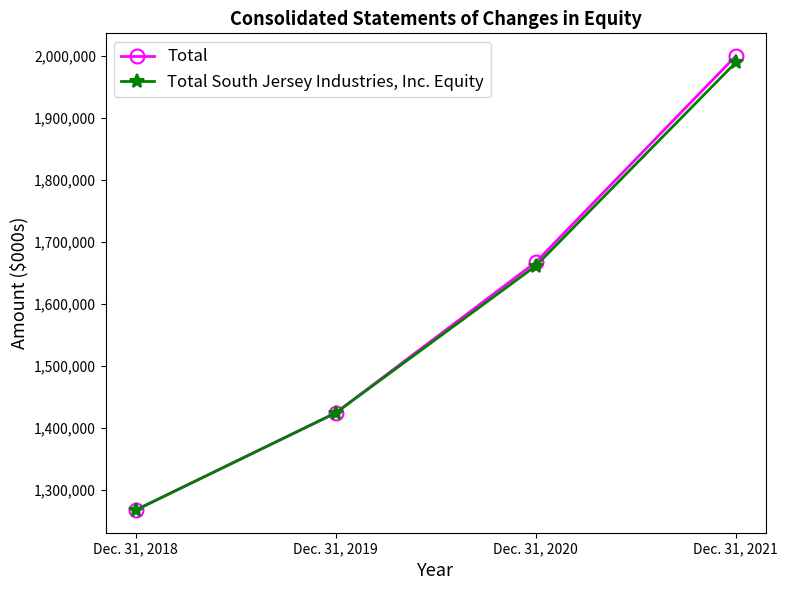

Which series has the largest range (max minus min)?

Total